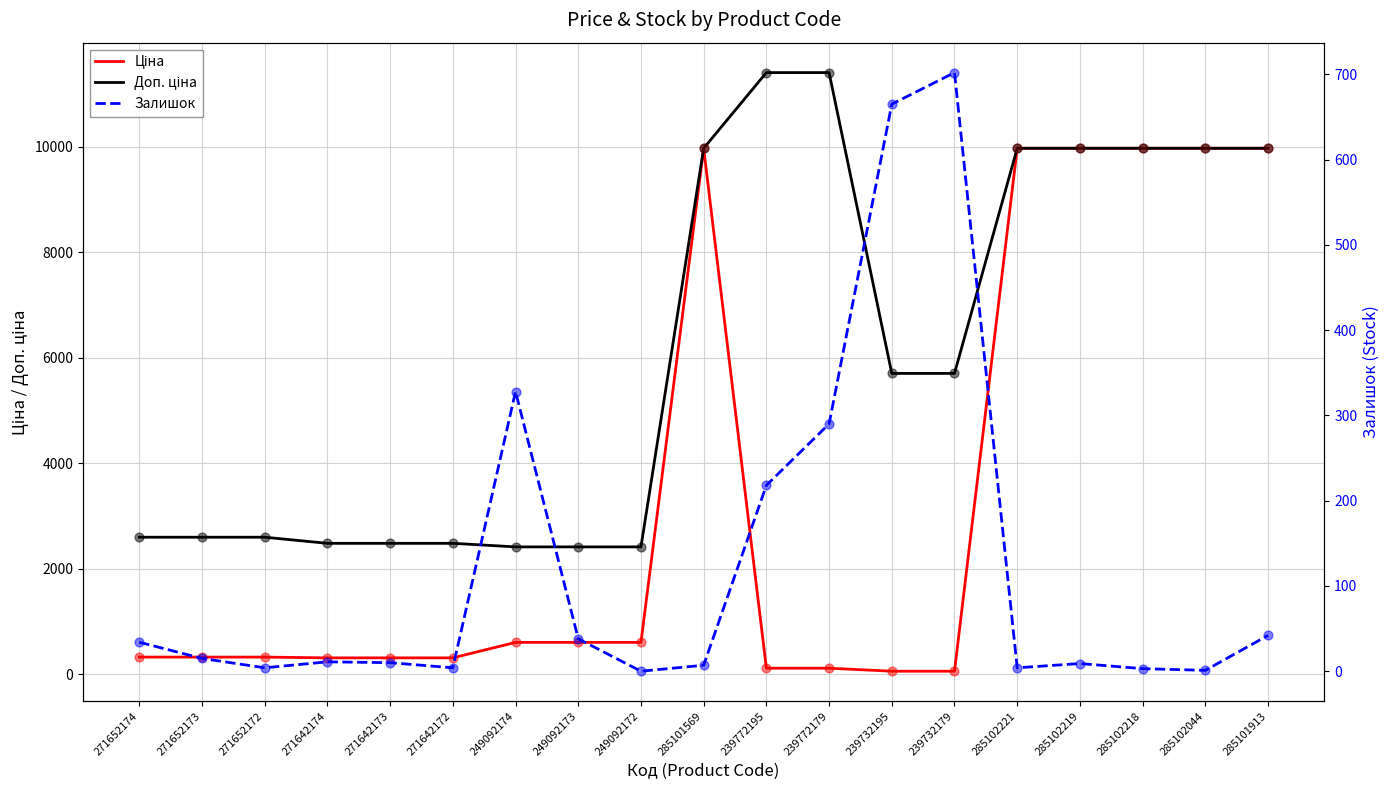

What are all the series names shown in the legend?

Ціна, Доп. ціна, Залишок